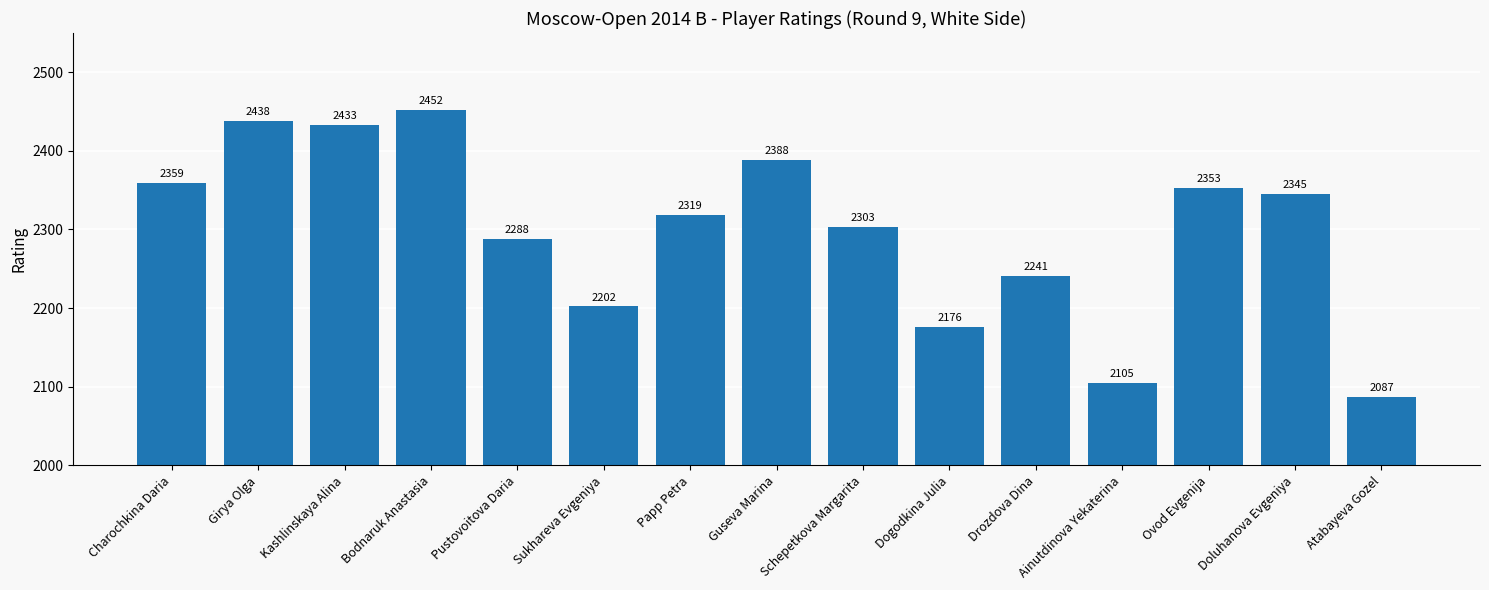

Reading left to right, transcribe all the data shown in this chart.

2359	2438	2433	2452	2288	2202	2319	2388	2303	2176	2241	2105	2353	2345	2087